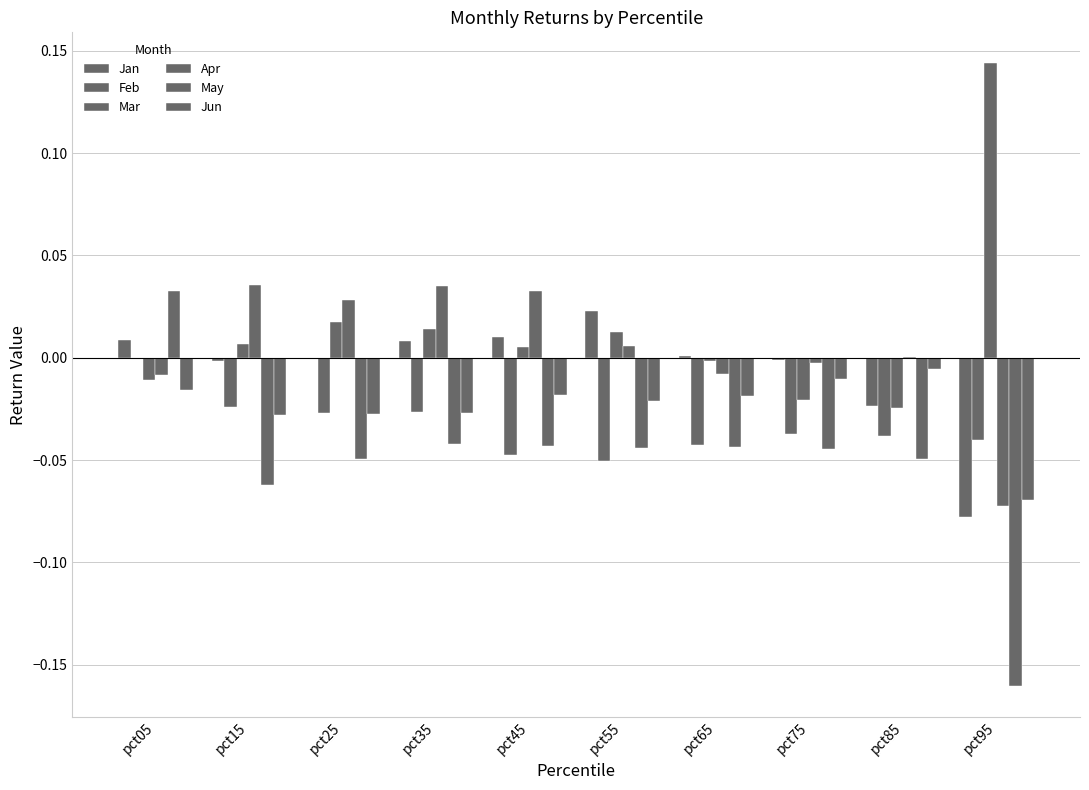

Reading left to right, transcribe all the data shown in this chart.

Jan: 0.0	-0.0	-0.0	0.0	0.0	0.0	0.0	-0.0	-0.0	-0.1
Feb: -0.0	-0.0	-0.0	-0.0	-0.0	-0.1	-0.0	-0.0	-0.0	-0.0
Mar: -0.0	0.0	0.0	0.0	0.0	0.0	-0.0	-0.0	-0.0	0.1
Apr: -0.0	0.0	0.0	0.0	0.0	0.0	-0.0	-0.0	0.0	-0.1
May: 0.0	-0.1	-0.0	-0.0	-0.0	-0.0	-0.0	-0.0	-0.0	-0.2
Jun: -0.0	-0.0	-0.0	-0.0	-0.0	-0.0	-0.0	-0.0	-0.0	-0.1